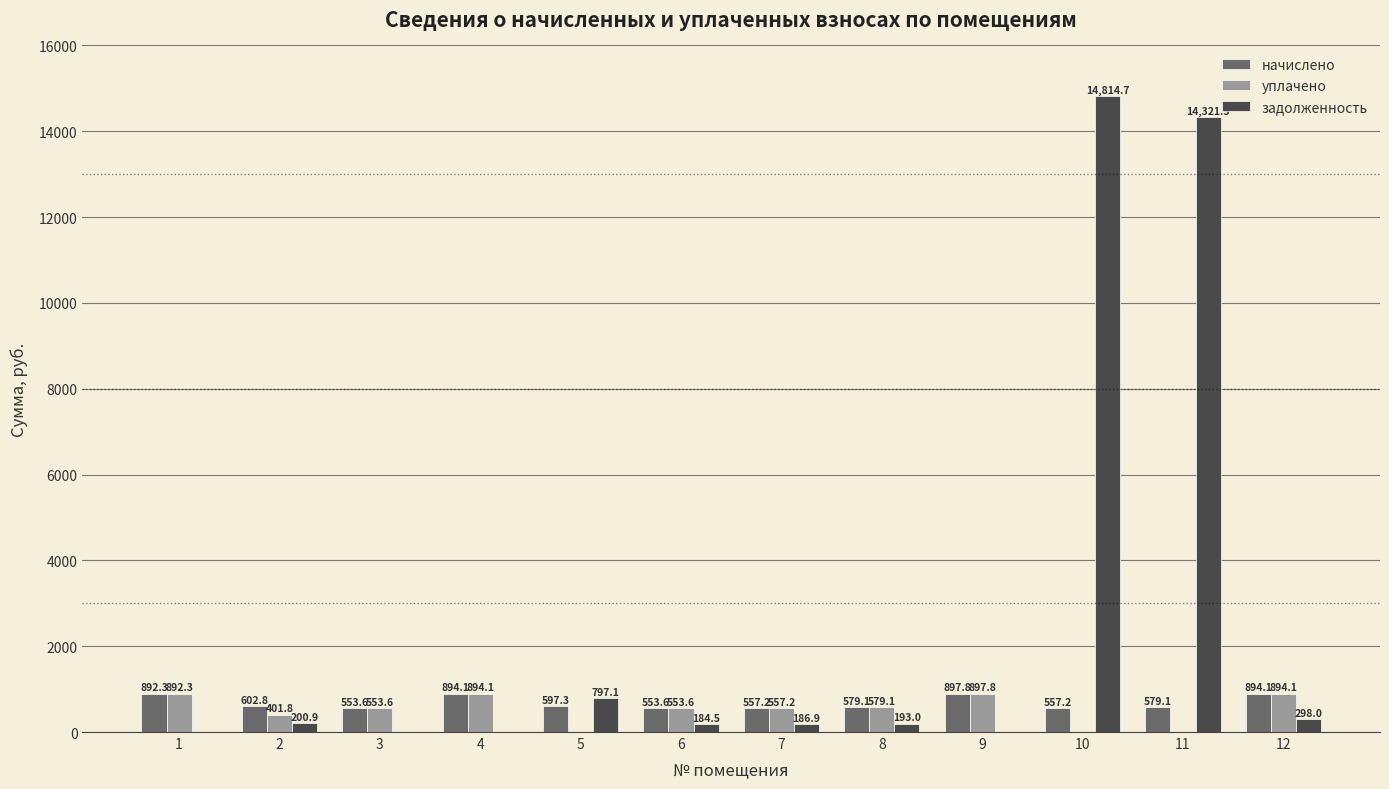

How many data points in уплачено are above 557?

6